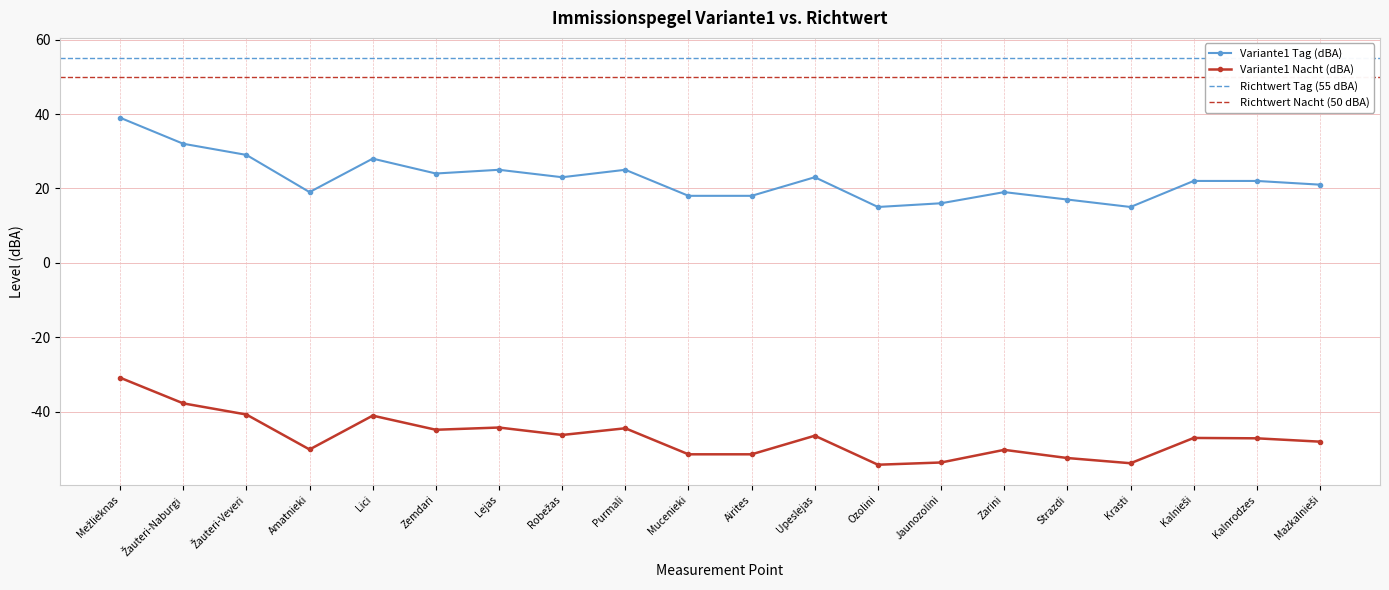

Which category has the highest value across all series?

Mežlieknas